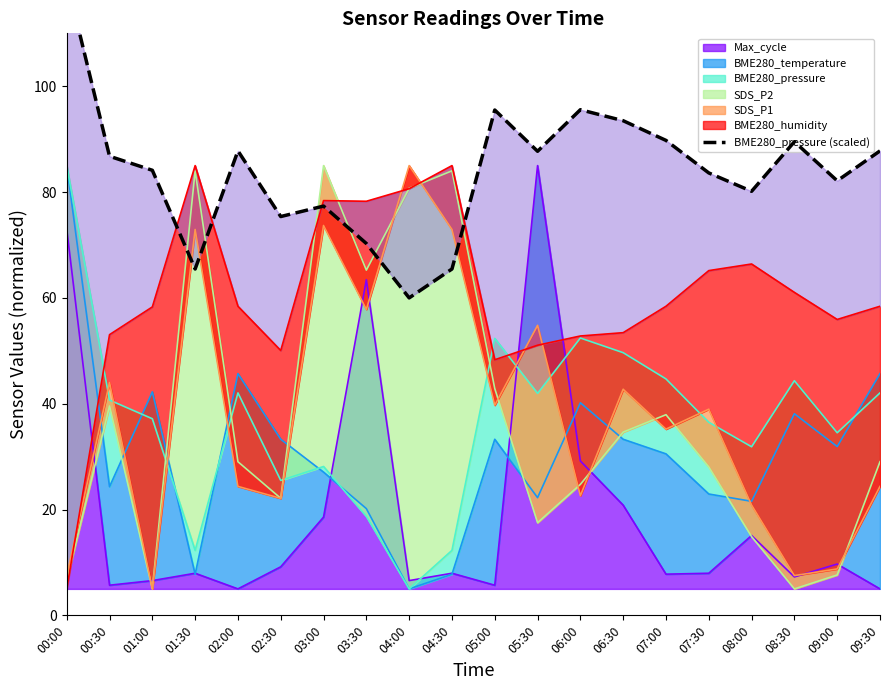

Where is the data nearest to the value 90?

07:00